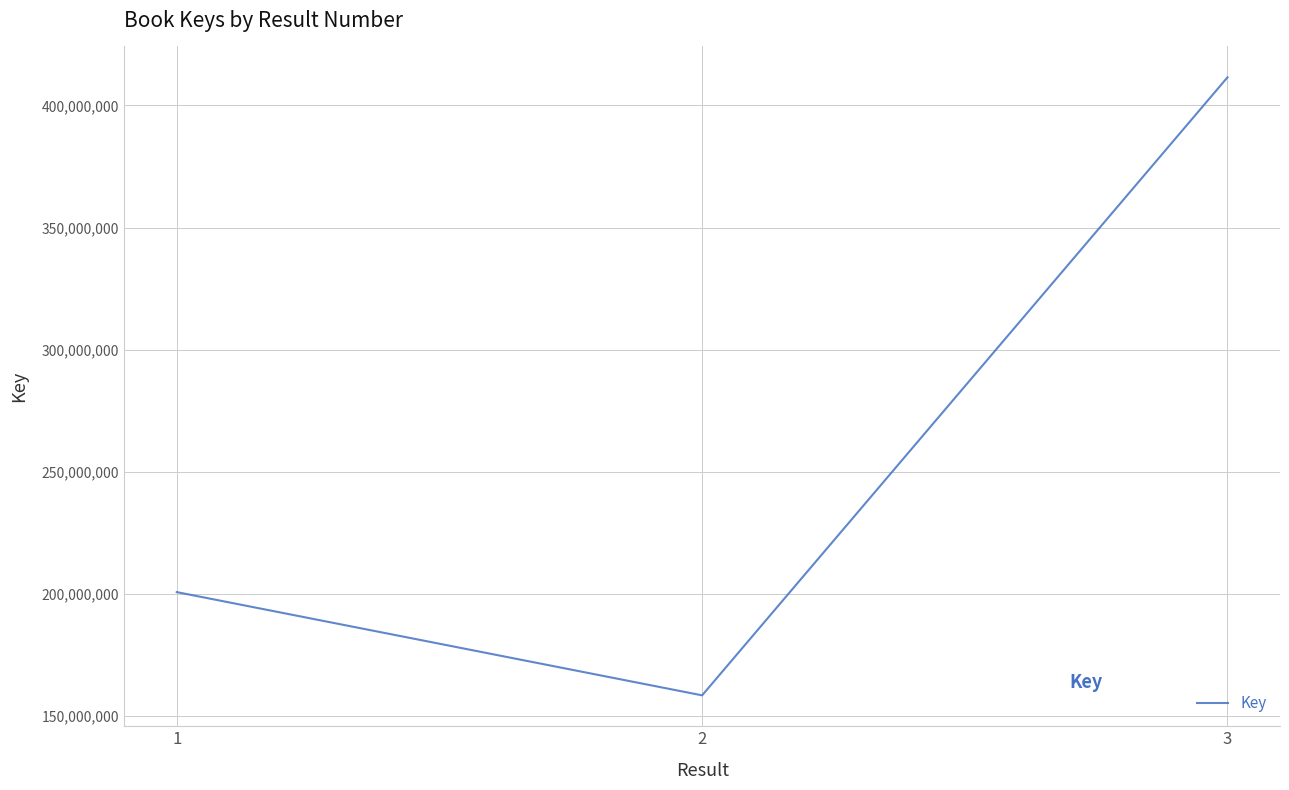

What is the greatest value displayed?

411522443